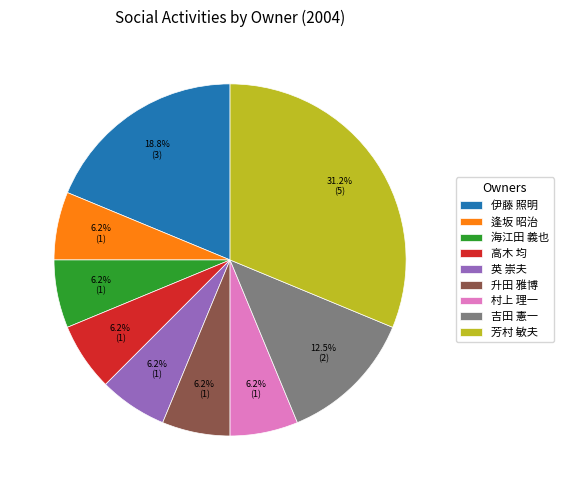

Combined, what portion of the pie is 逢坂 昭治 and 吉田 憲一?

18.8%